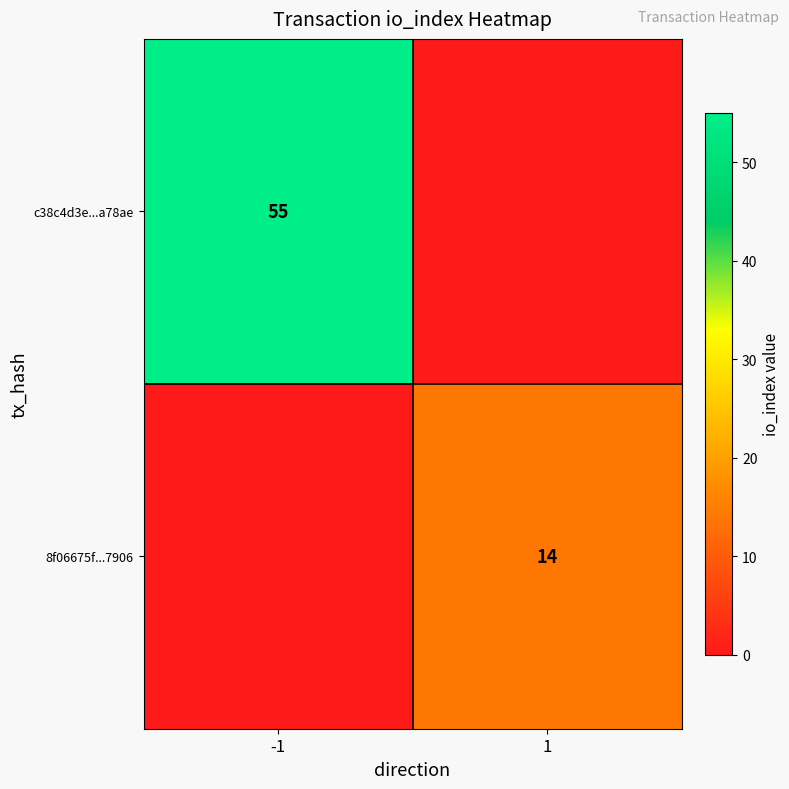

True or false: c38c4d3e...a78ae has a value of 83 at -1.

False